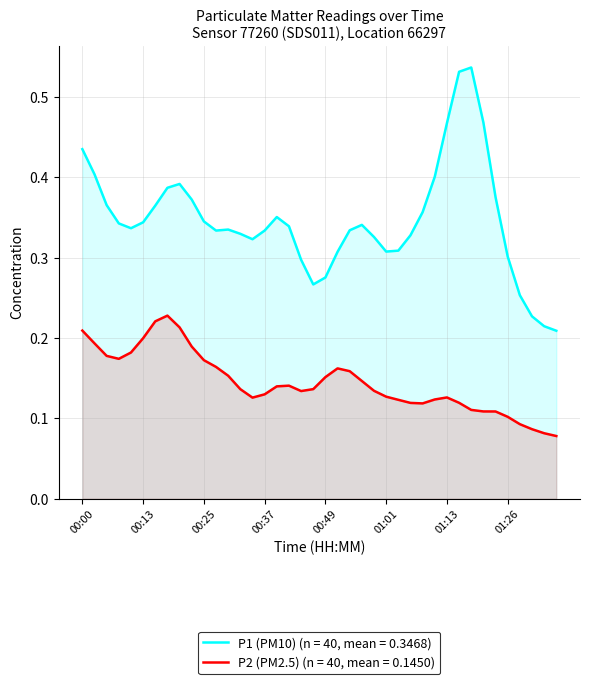

True or false: P2 (PM2.5) and P1 (PM10) cross at least once.

False